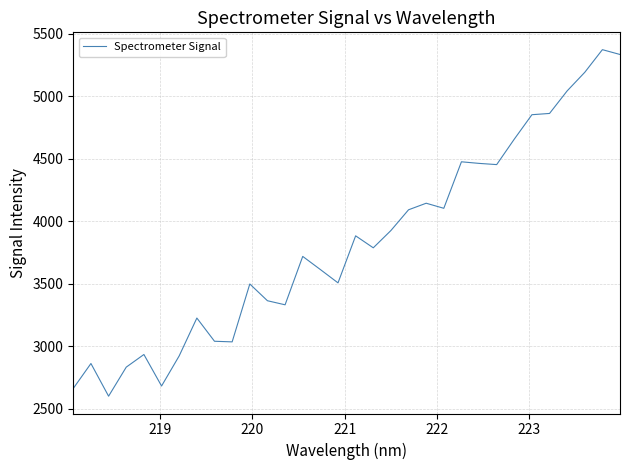

What is the minimum value shown in the chart?

2599.7